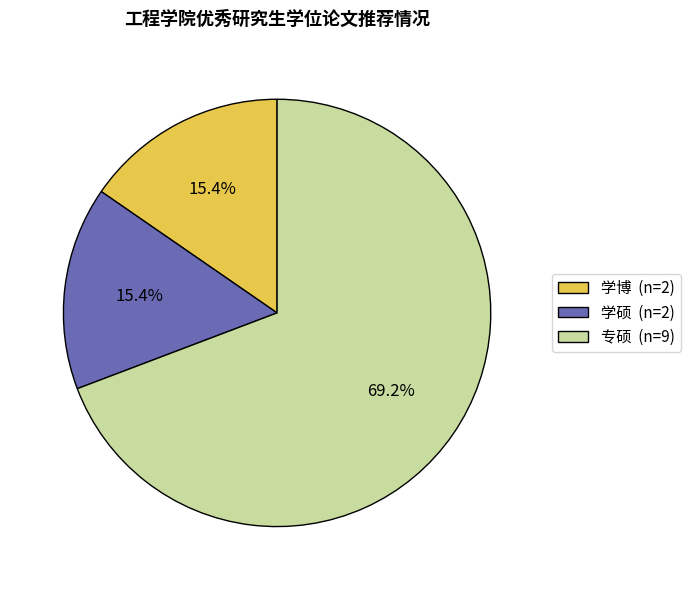

How many segments does this pie chart have?

3